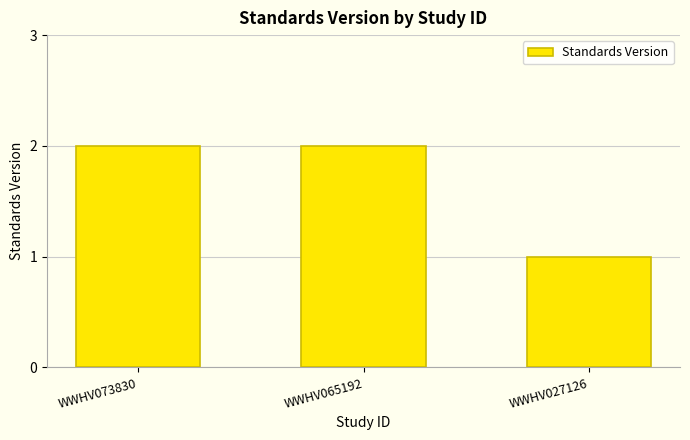

Reading left to right, transcribe all the data shown in this chart.

WWHV073830=2	WWHV065192=2	WWHV027126=1